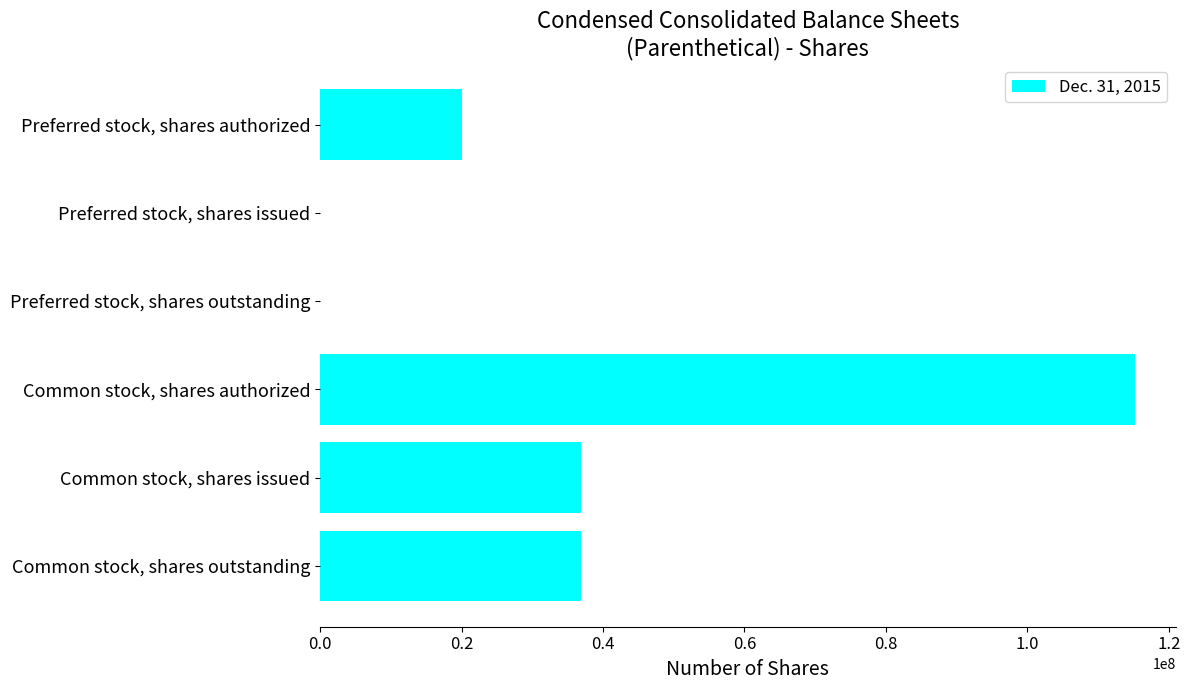

Count the number of data series in this chart.

1